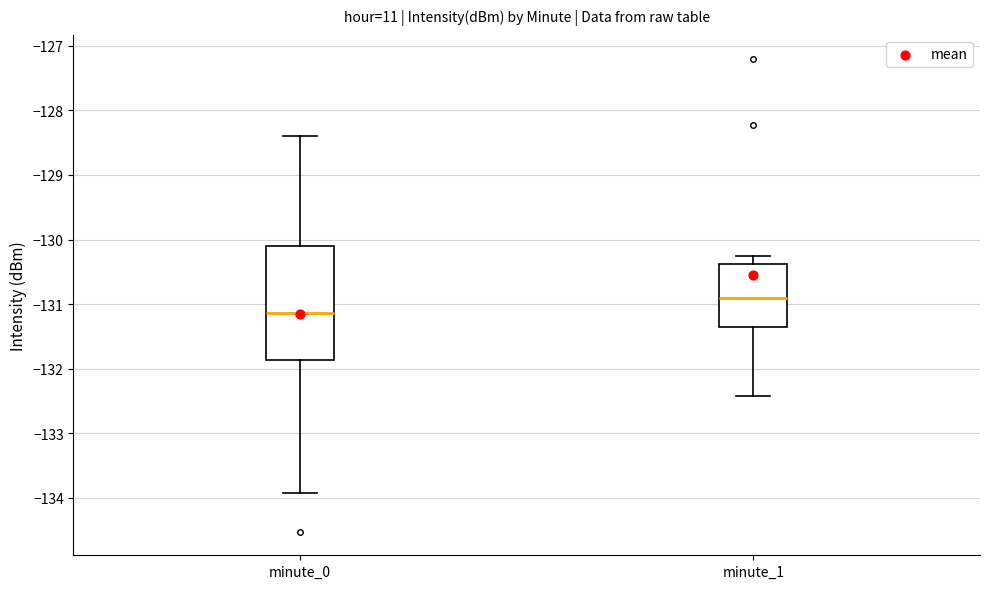

Reading left to right, transcribe this box plot: for each box, give where its median line is, the range the box spans, and where its two whiskers end, as read against the y-axis. The values are not printed on the chart, so give them approximately, as read against the axis.

minute_0: median -131.1, box -131.9 to -130.1, whiskers -133.9 to -128.4
minute_1: median -130.9, box -131.4 to -130.4, whiskers -132.4 to -130.3